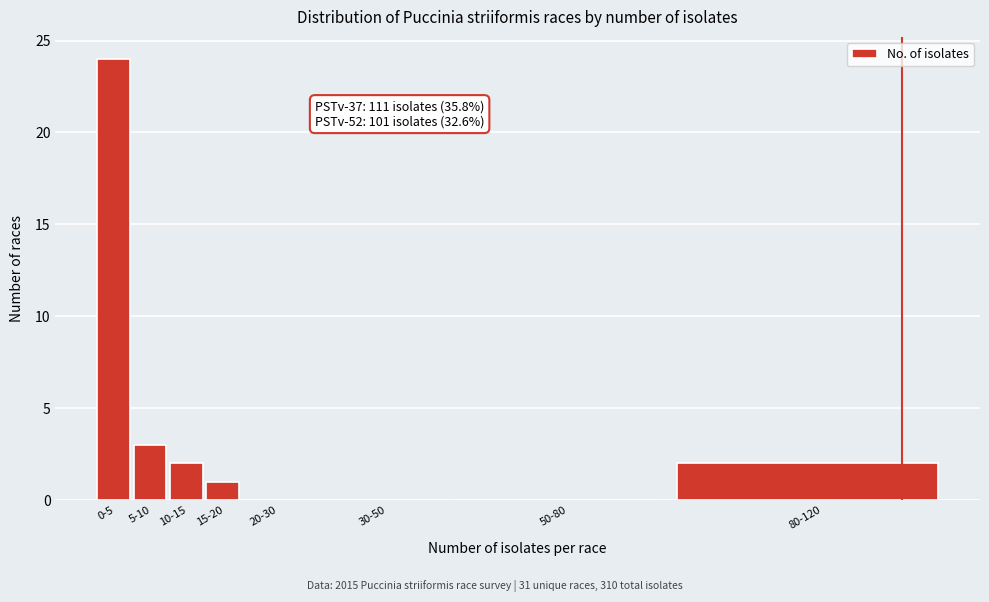

Reading right to left, extract all data points from this chart.

80-120=2	50-80=0	30-50=0	20-30=0	15-20=1	10-15=2	5-10=3	0-5=24